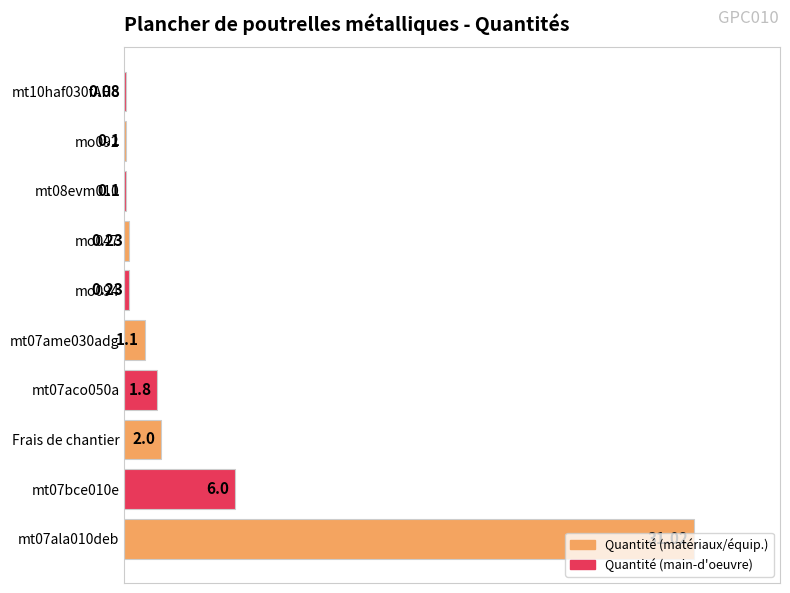

Are the bars horizontal?

Yes